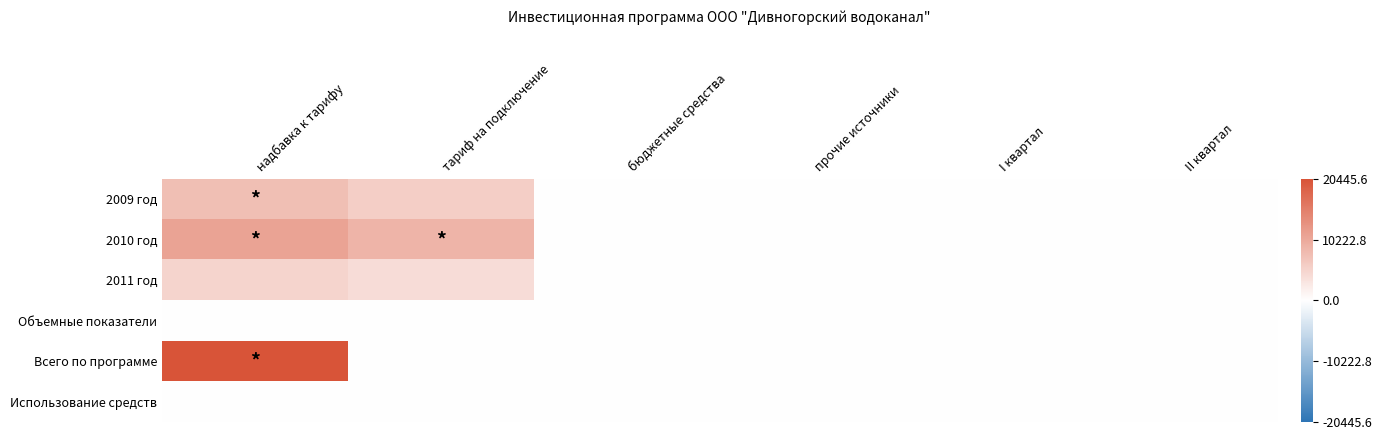

Which has a higher value, тариф на подключение or прочие источники?

тариф на подключение